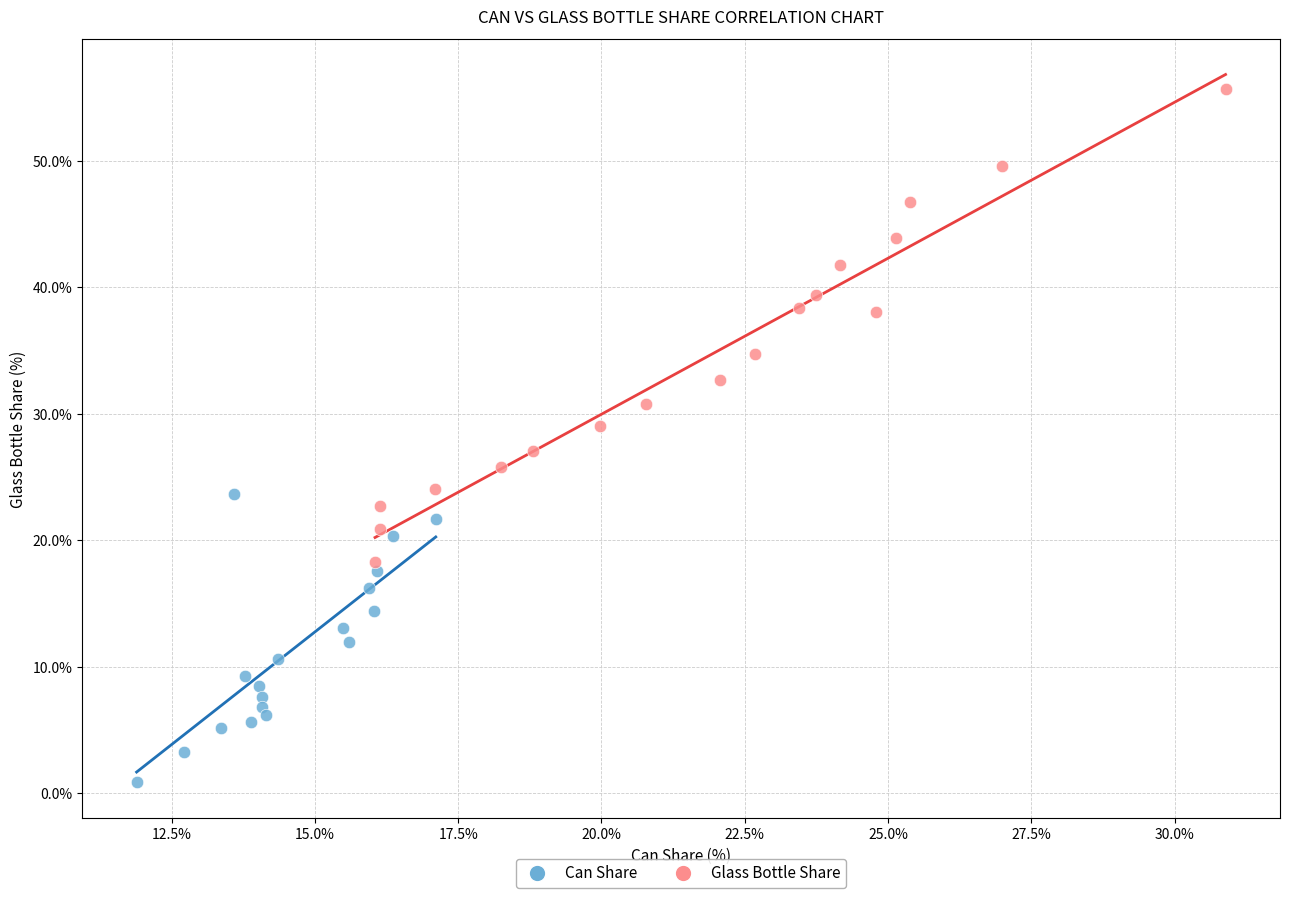

Which series reaches the maximum Y coordinate?

Glass Bottle Share